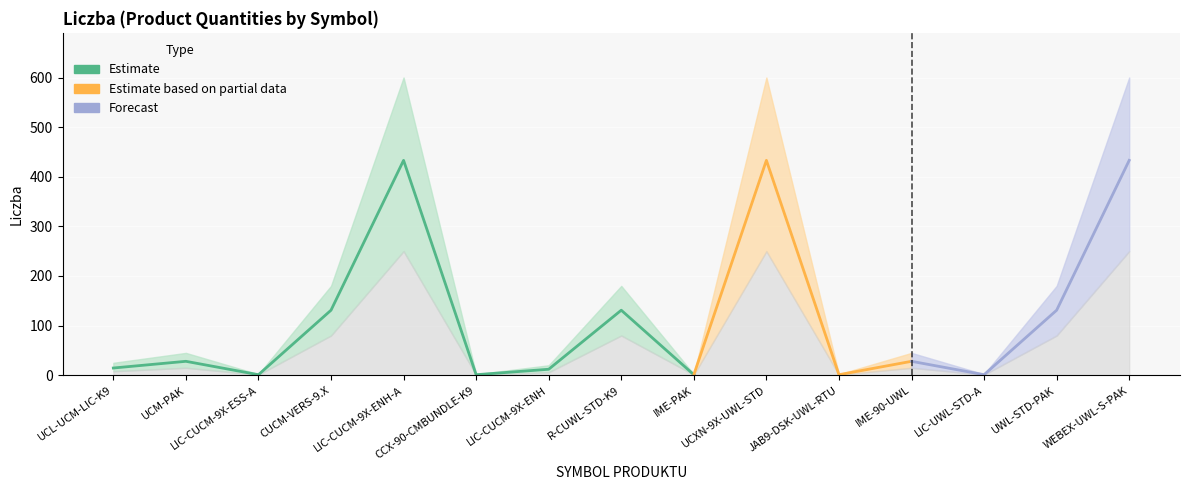

The lower_band series shows 123.5 at LIC-CUCM-9X-ENH-A. True or false?

False